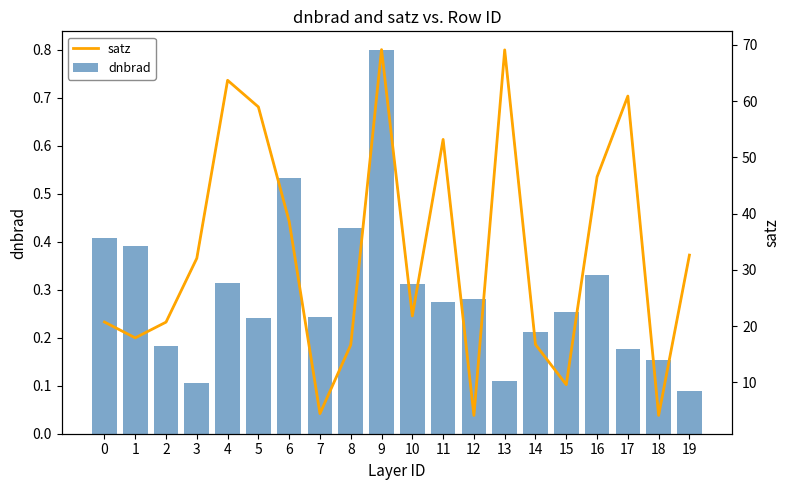

Does the chart contain stacked bars?

No